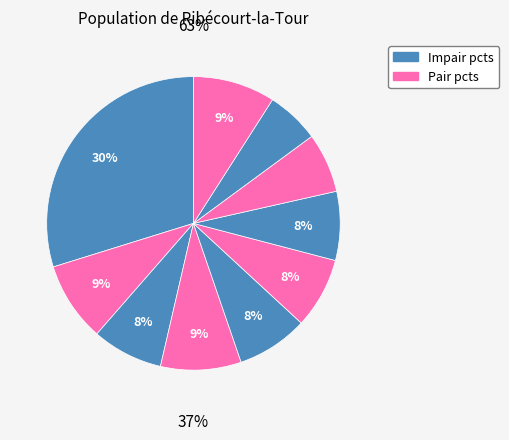

To the nearest percent, what is the average slice percentage?

10%